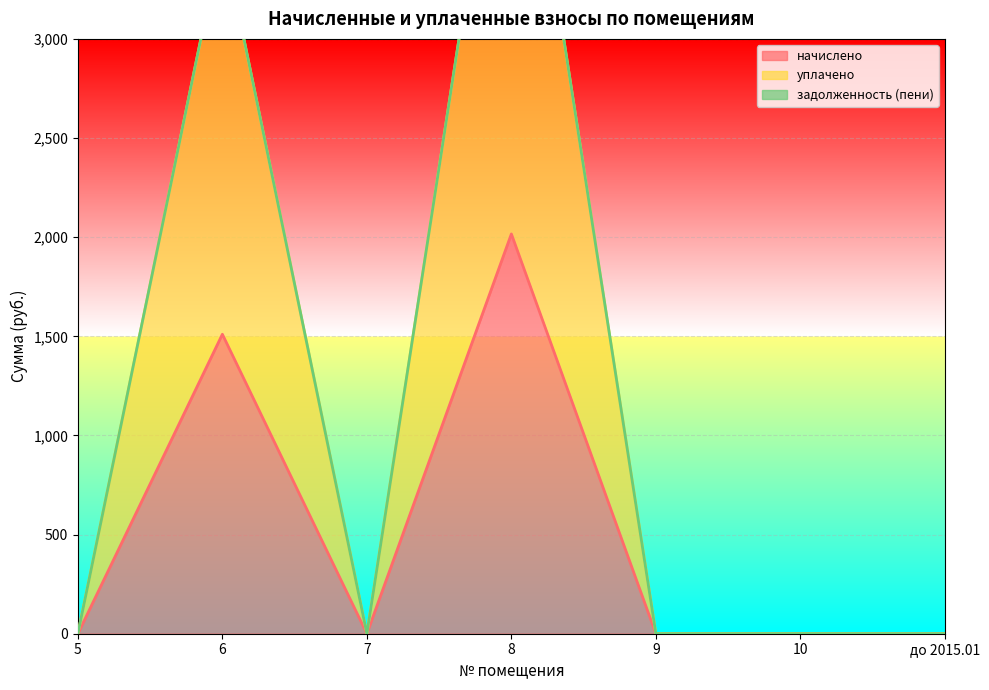

Which series has the largest total across all categories?

уплачено